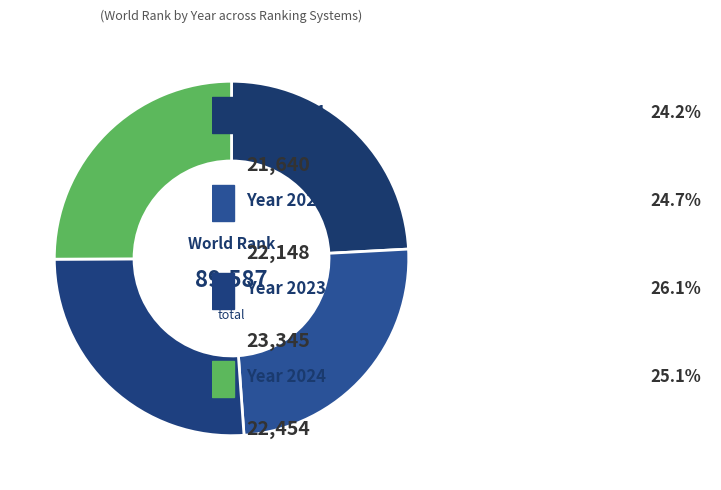

How many segments does this pie chart have?

4